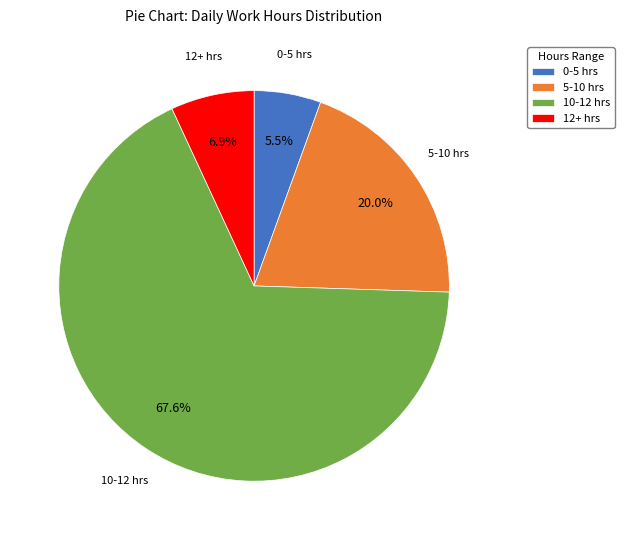

Is there a majority slice in this chart?

Yes